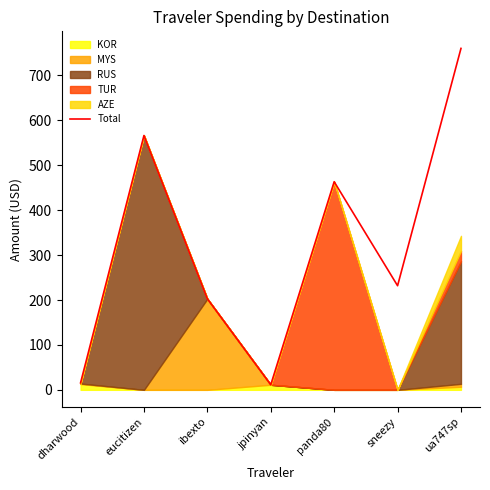

Where is the first local maximum?

eucitizen